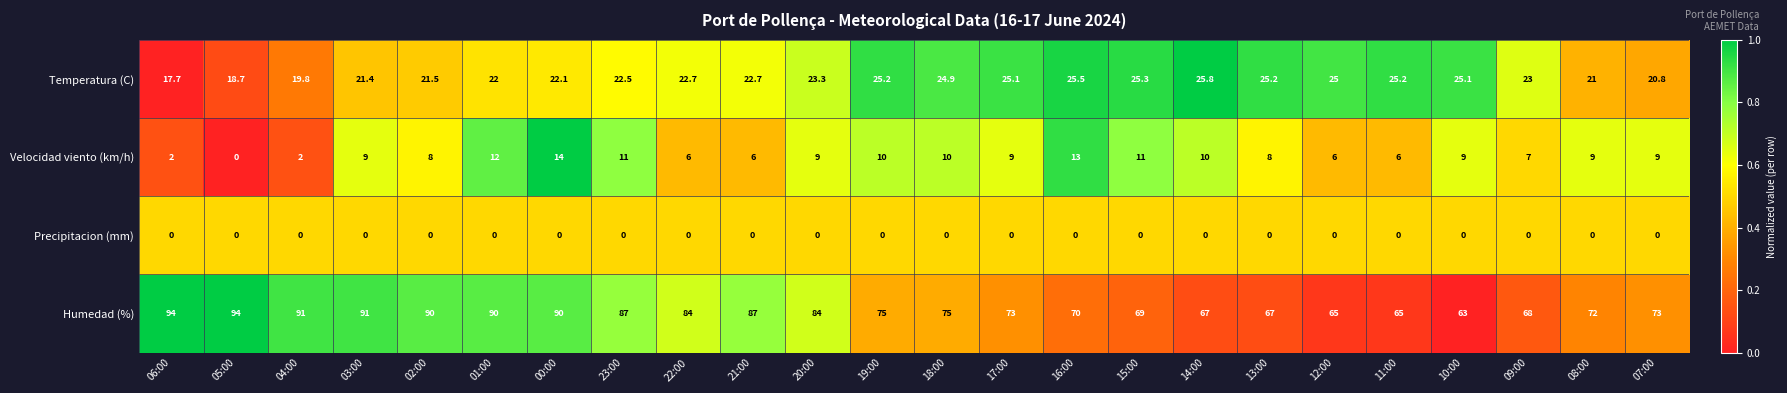

Rank the series at 13:00 from lowest to highest value.

Precipitacion (mm), Velocidad viento (km/h), Temperatura (C), Humedad (%)